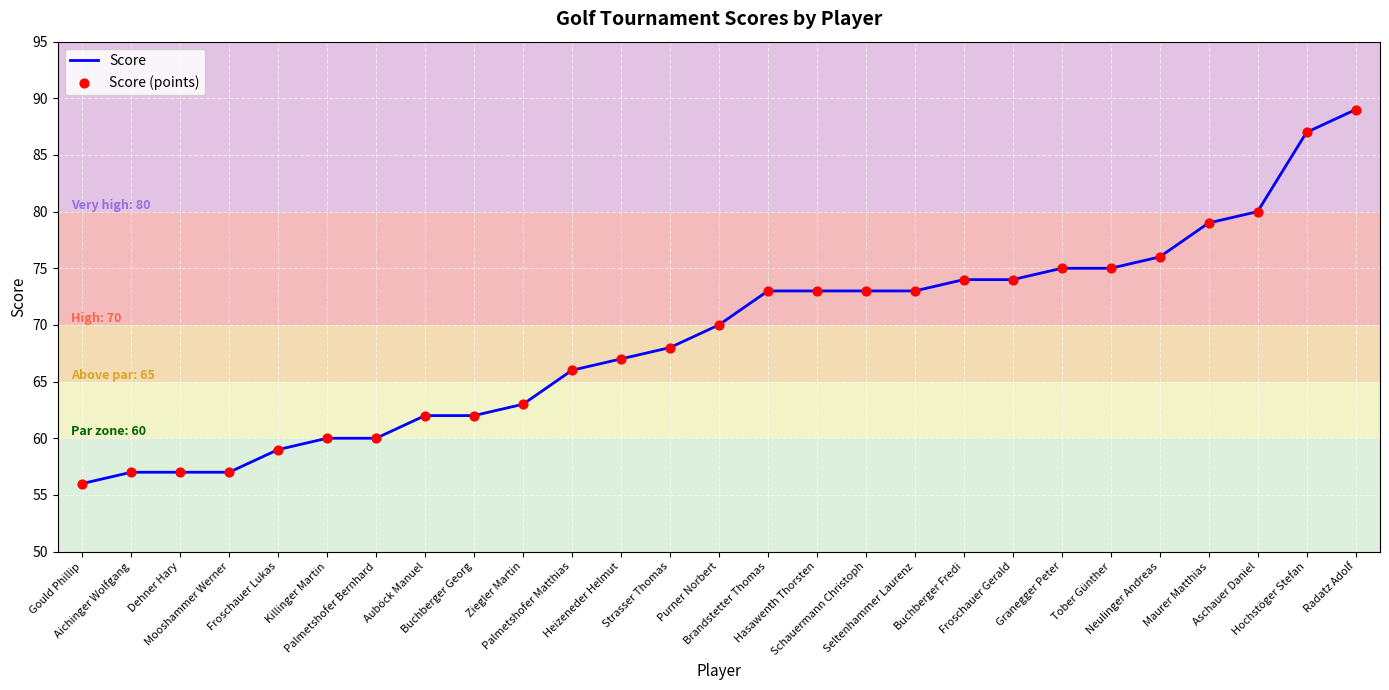

What is the greatest value displayed?

89